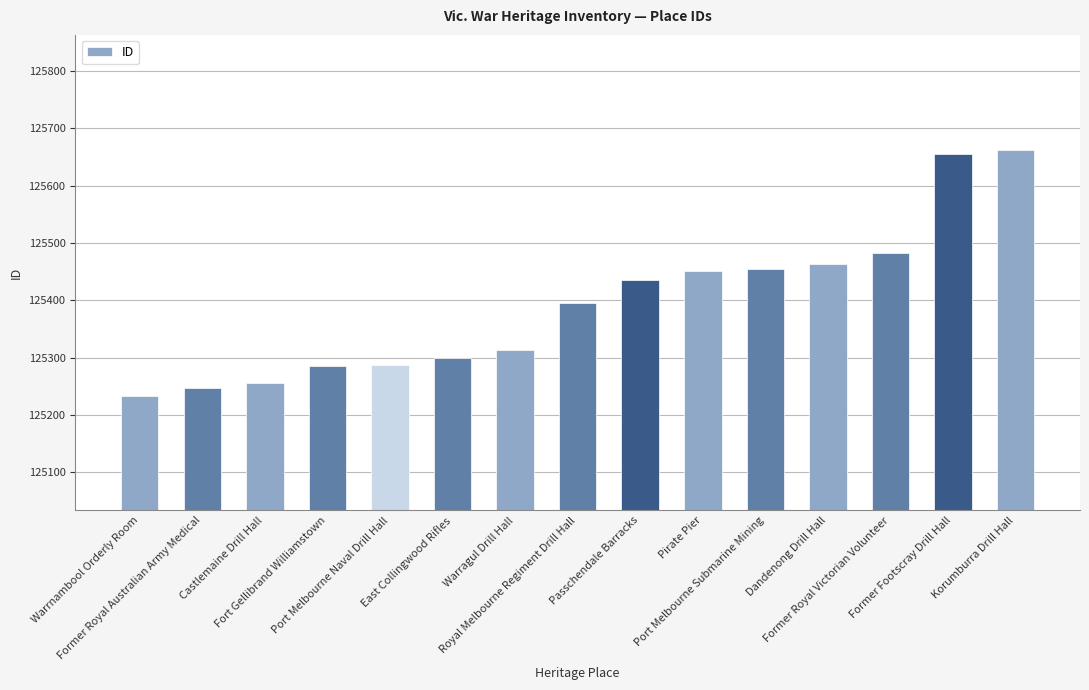

Are the bars grouped side by side (vs. stacked)?

No